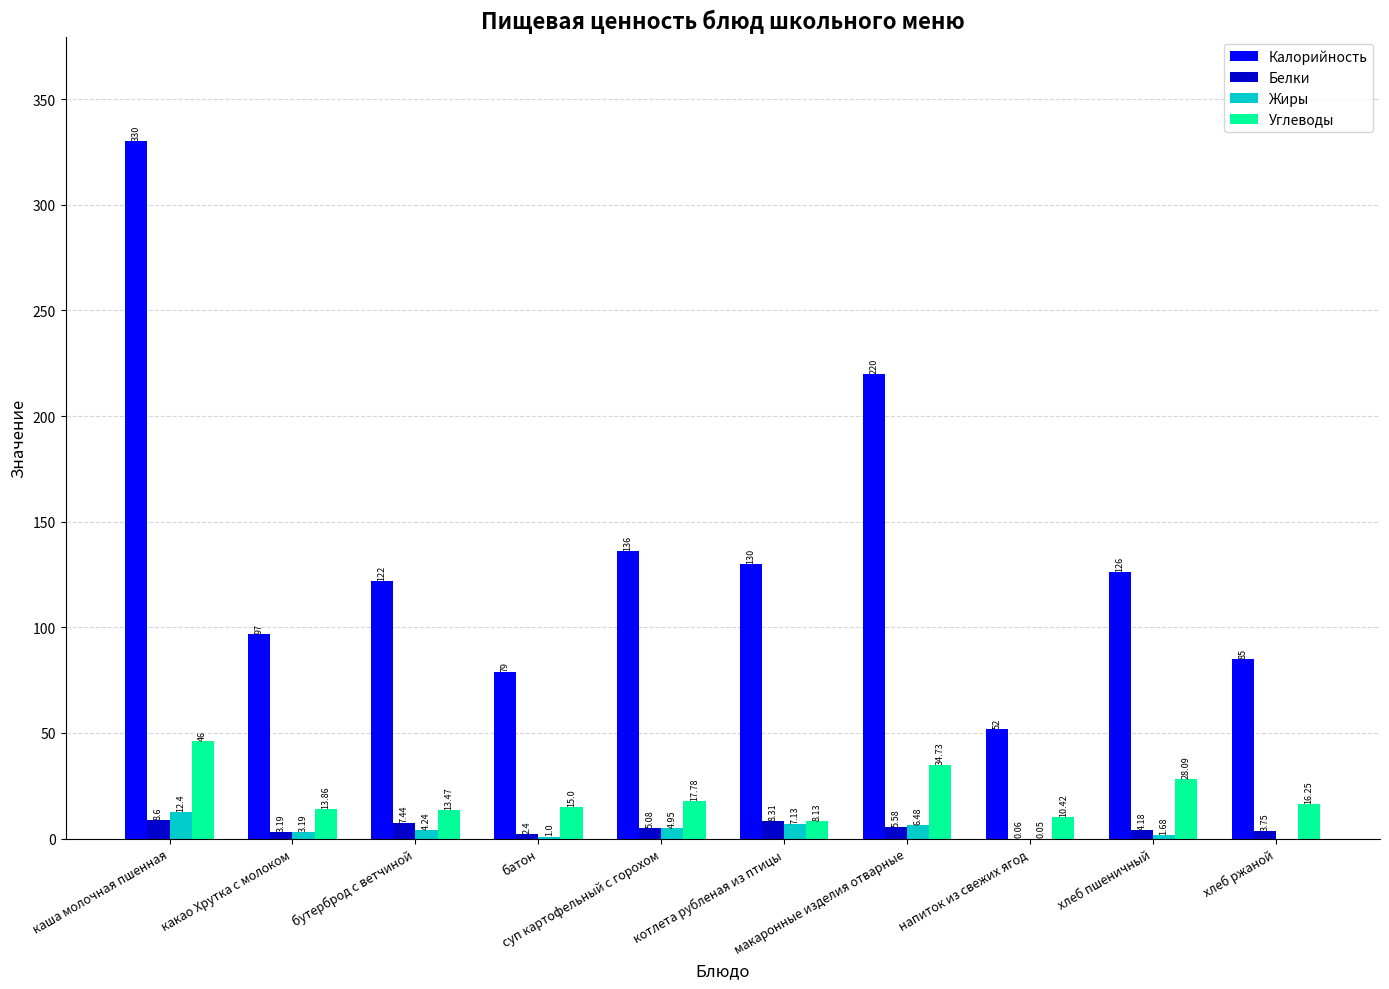

What is the total value across all series at котлета рубленая из птицы?

153.6